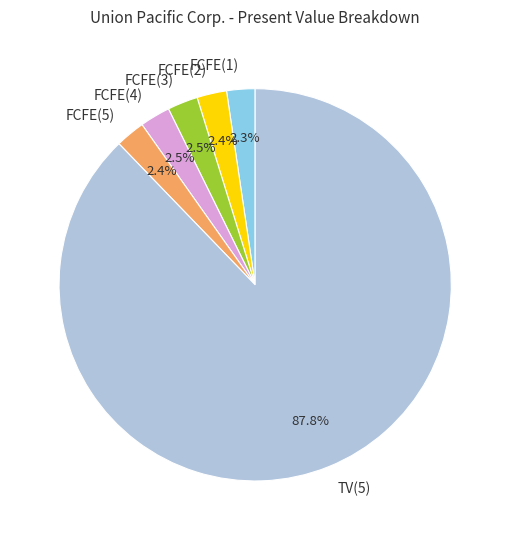

What is the ratio of the value at FCFE(3) to the value at FCFE(2)?

1.0